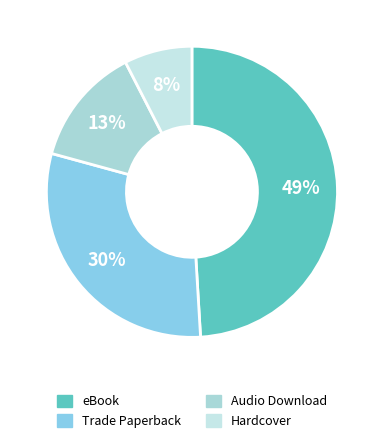

How many slices are in this pie chart?

4